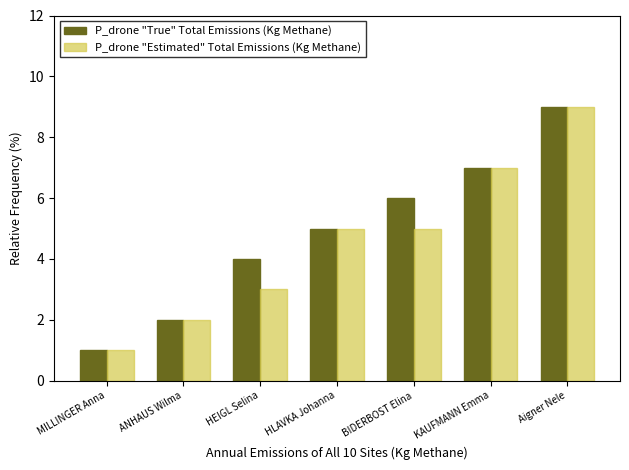

How many data points in P_drone "True" Total Emissions (Kg Methane) are less than 5?

3